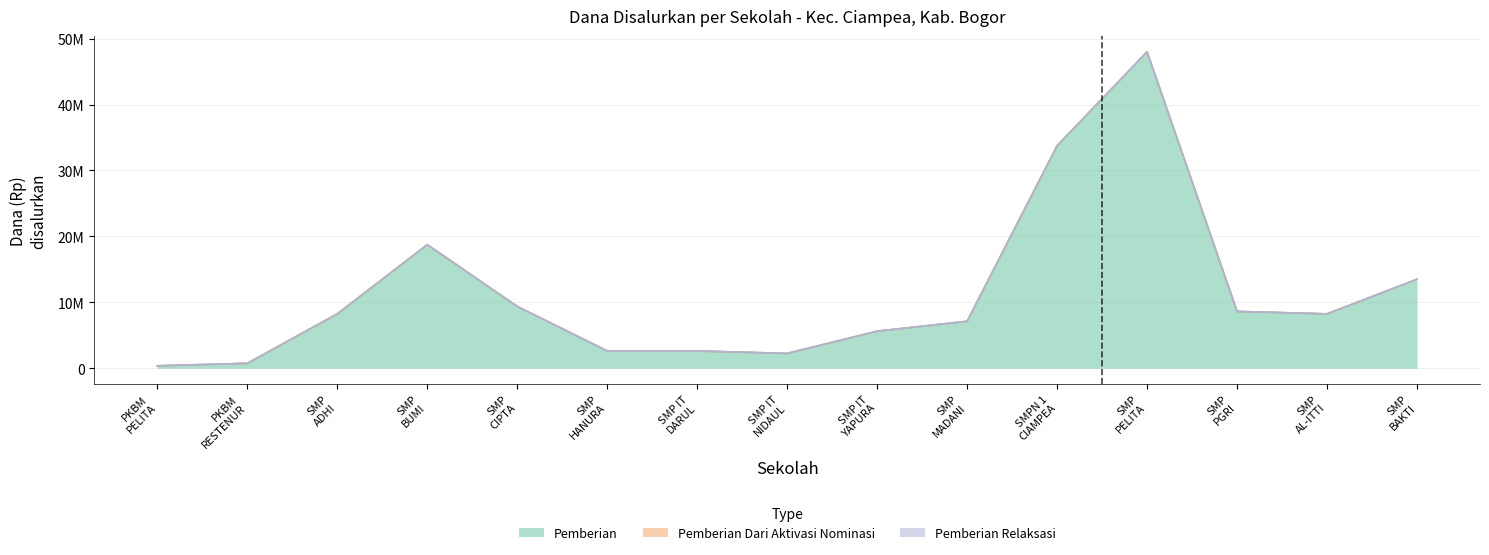

True or false: Pemberian Relaksasi and Pemberian Dari Aktivasi Nominasi intersect in this chart.

False